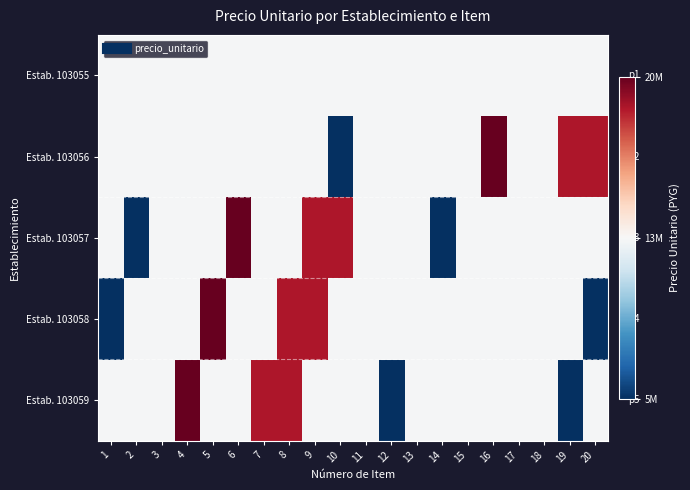

Between 4 and 8, which is larger?

4